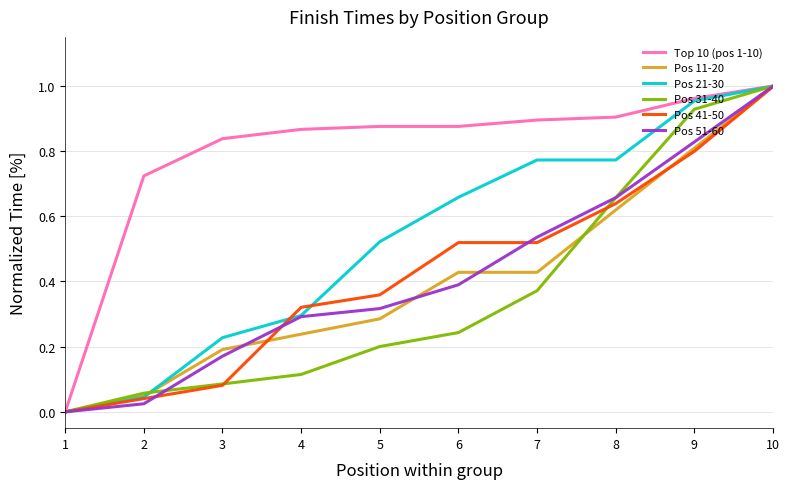

Which category has the lowest value across all series?

1